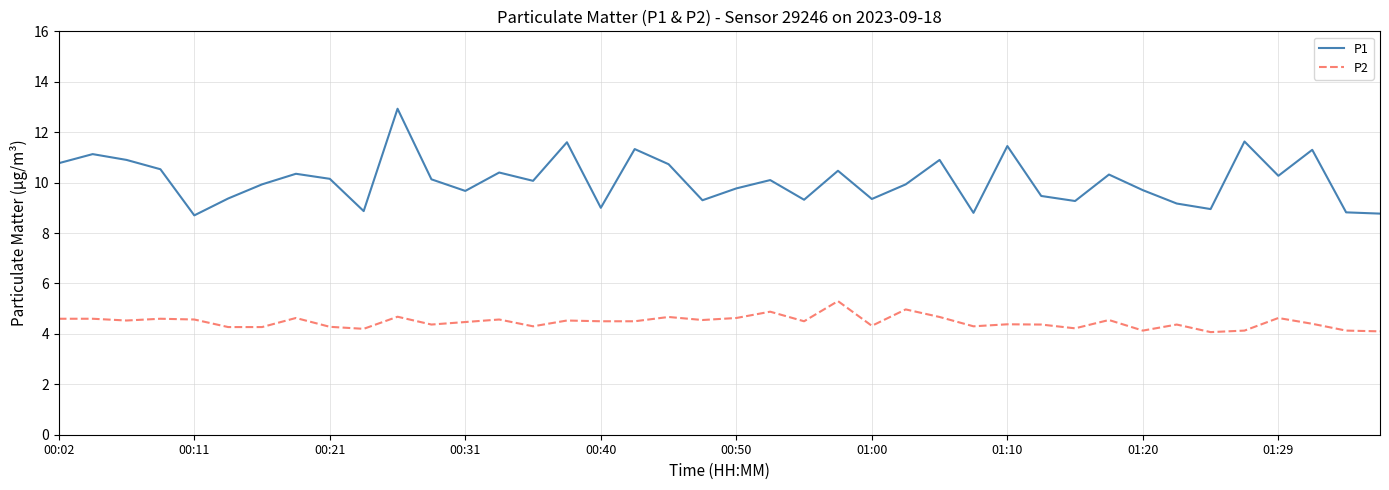

What is the difference between the maximum and minimum values in the P2 series?

1.2